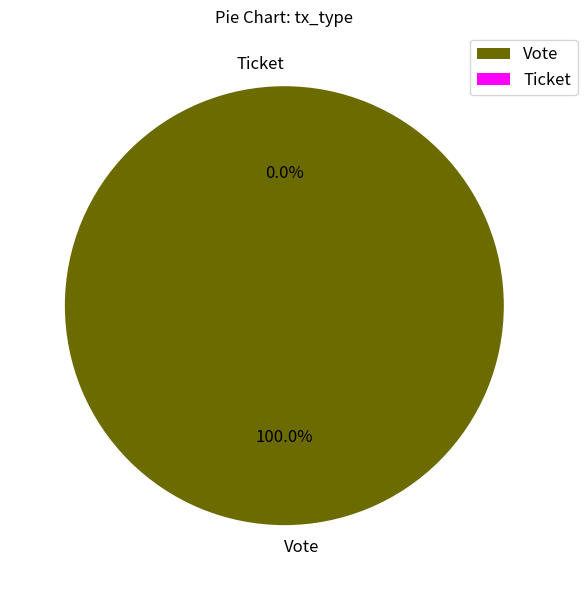

Which slice is the smallest?

Ticket